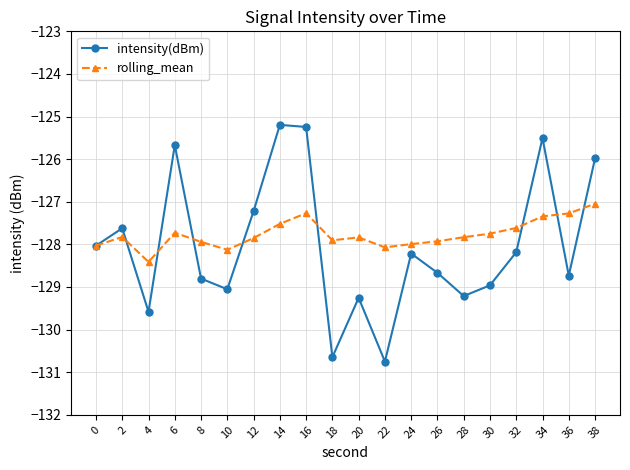

At which label does rolling_mean reach its minimum?

4